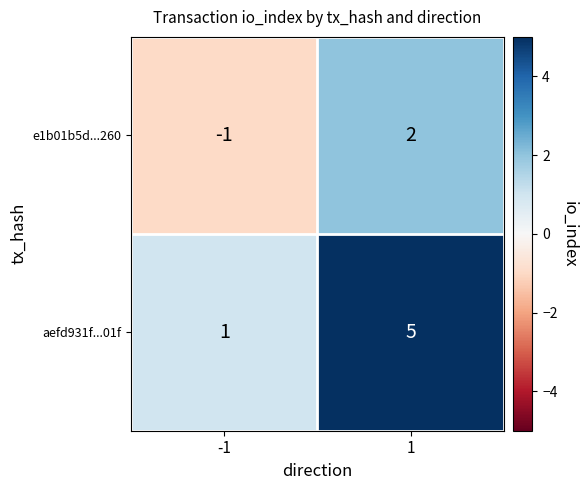

Reading left to right, what are all the values shown in this chart?

e1b01b5d...260: -1=-1	1=2
aefd931f...01f: -1=1	1=5